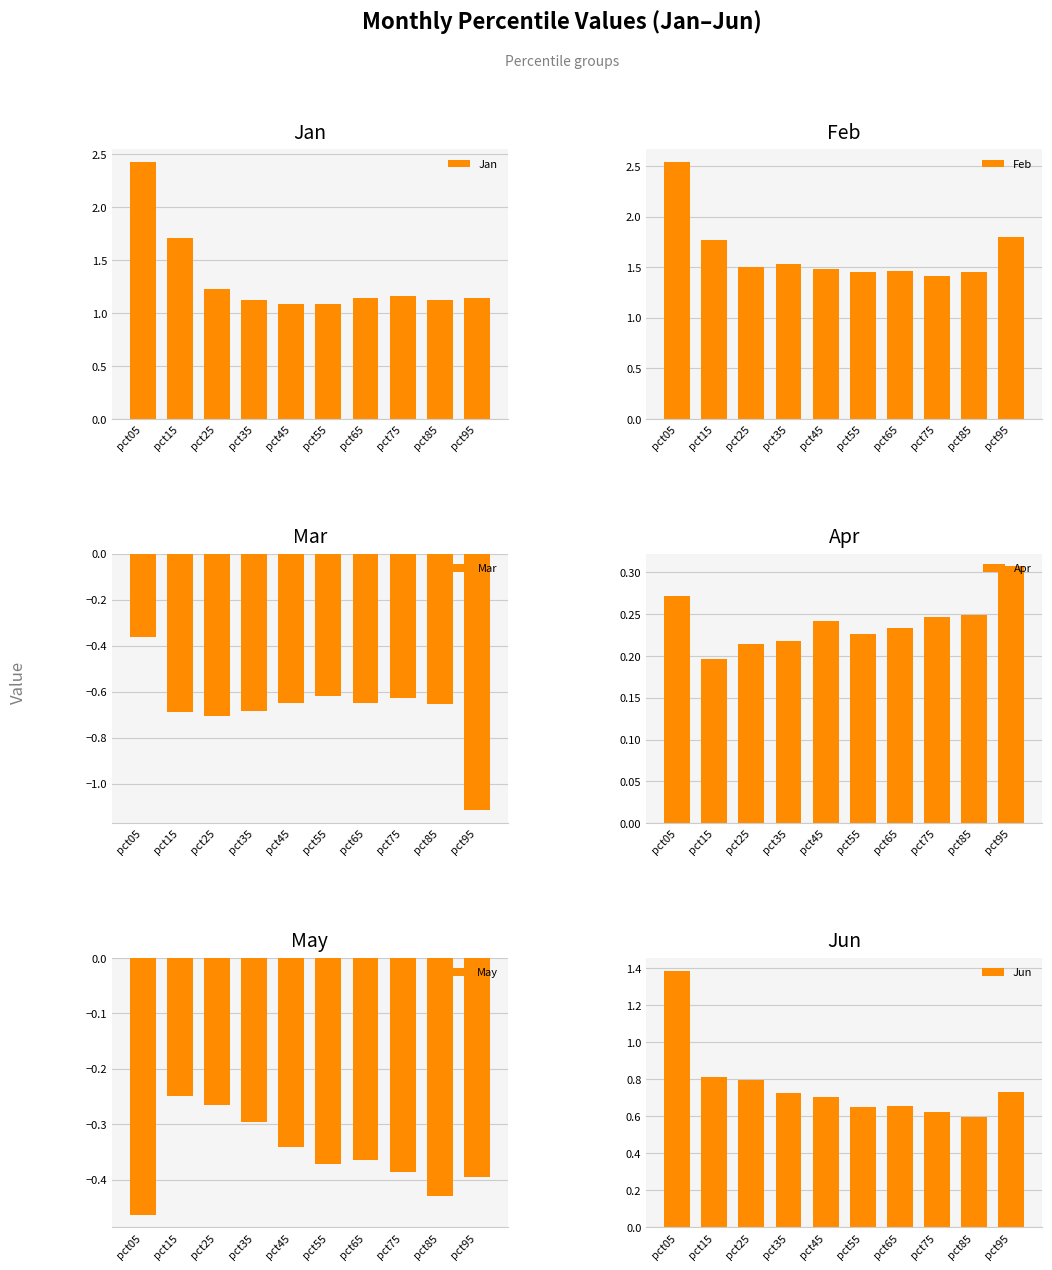

How many bars are there in total?

60